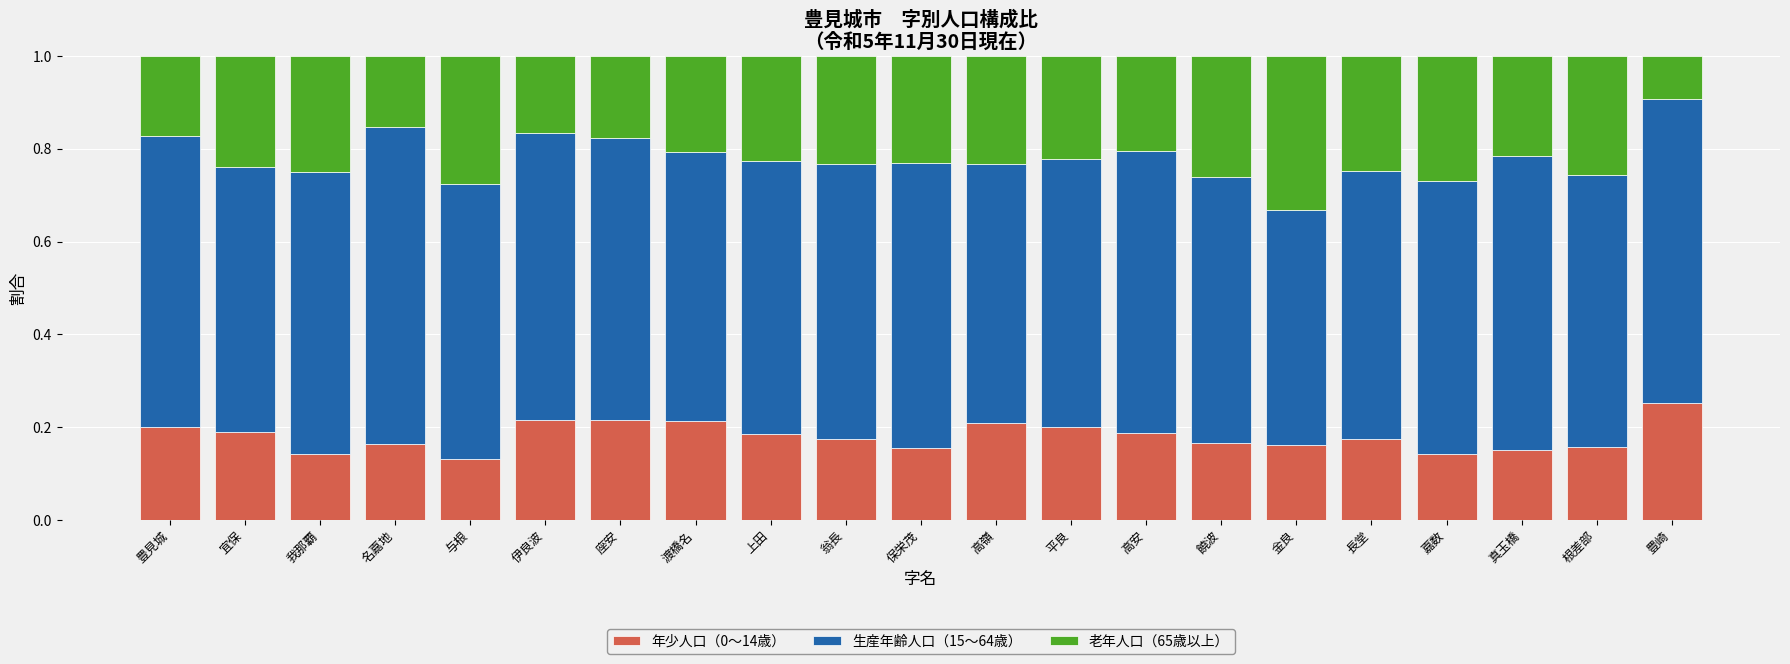

What is the total value across all series at 与根?

1.0